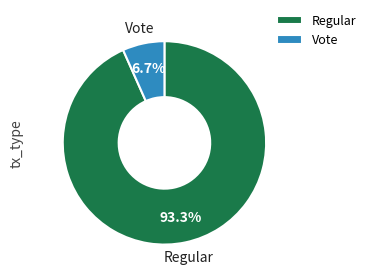

To the nearest percent, what is the difference between the Regular and Vote slice percentages?

87%